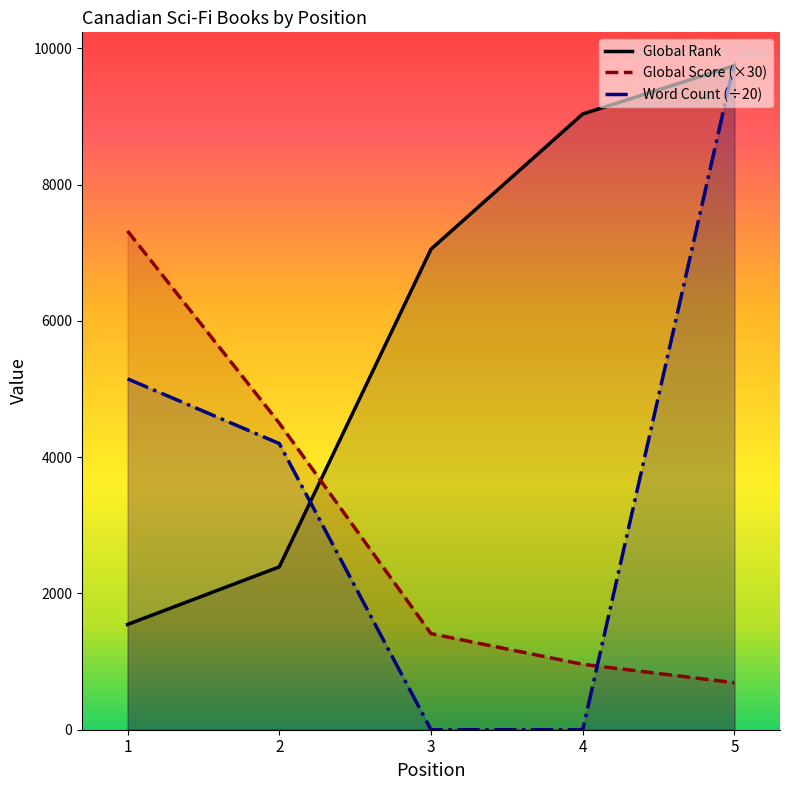

Count the number of categories in the chart.

5